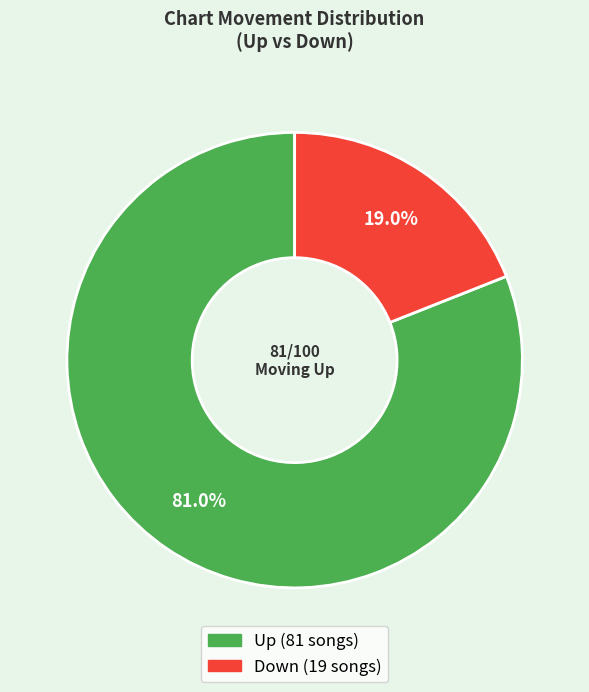

Is there a majority slice in this chart?

Yes